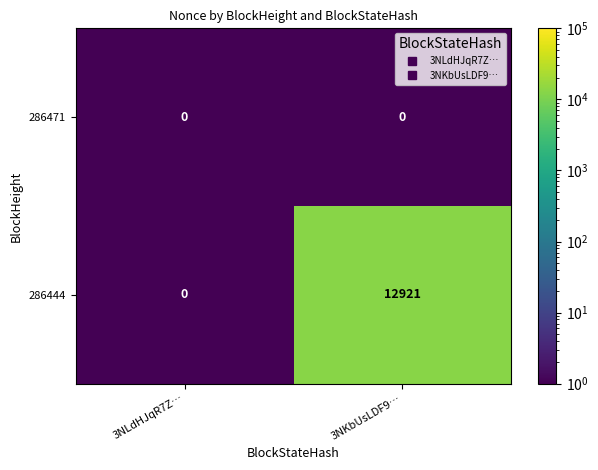

Which series has the largest total across all categories?

286444